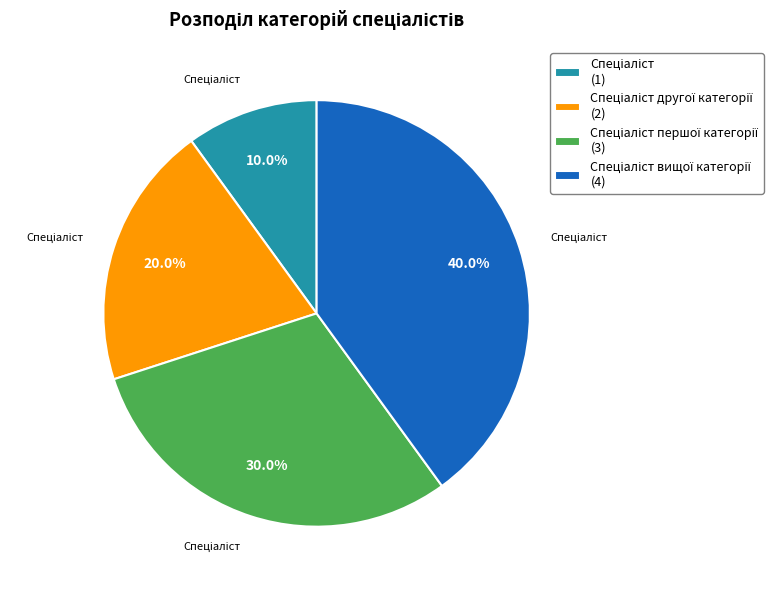

Is there any slice that represents more than half of the pie?

No